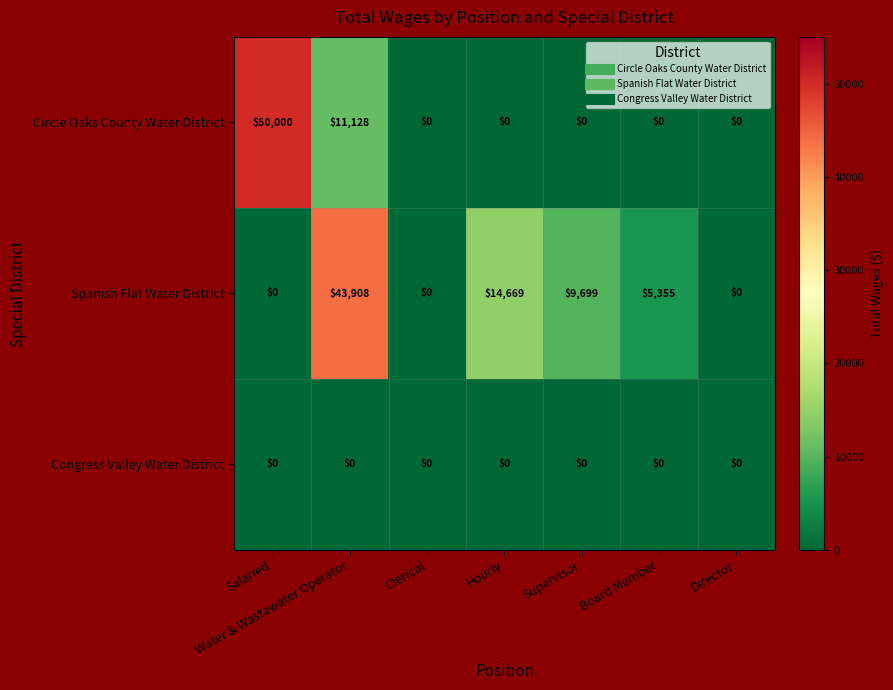

What is the difference between the maximum and minimum values in the Spanish Flat Water District series?

43908